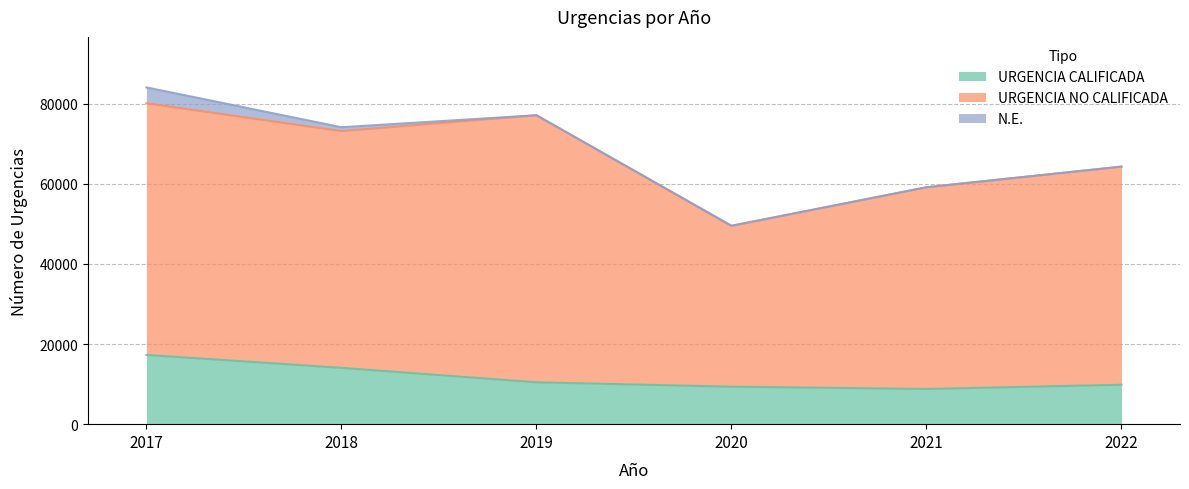

List the series in order of their peak value, highest first.

URGENCIA NO CALIFICADA, URGENCIA CALIFICADA, N.E.